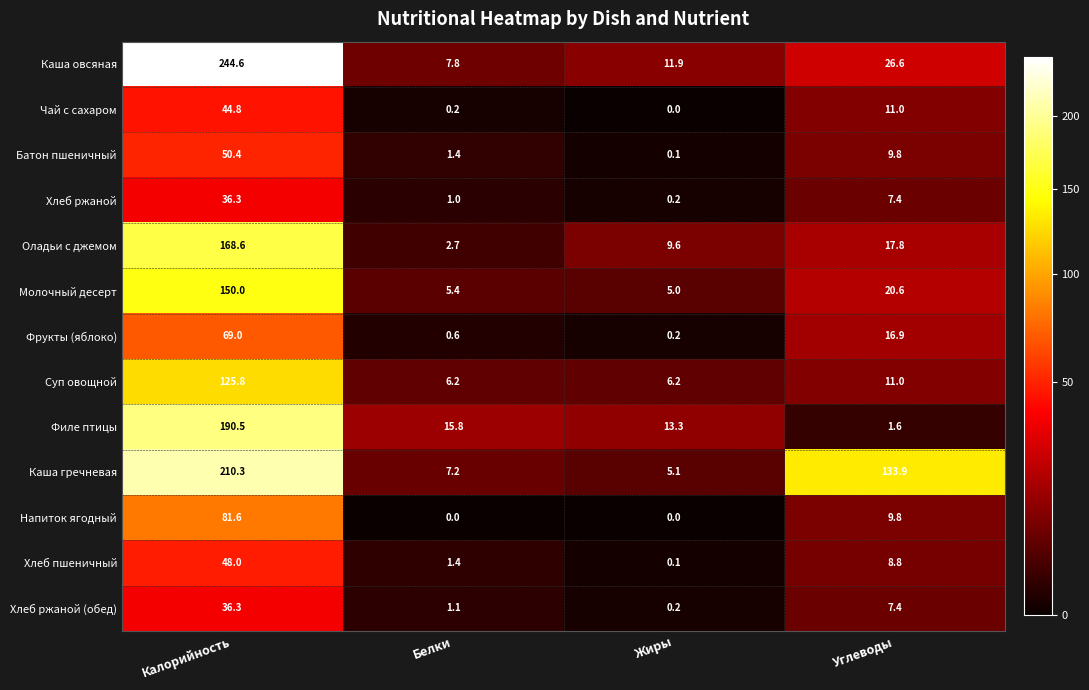

What is the highest value of the Молочный десерт series?

150.0